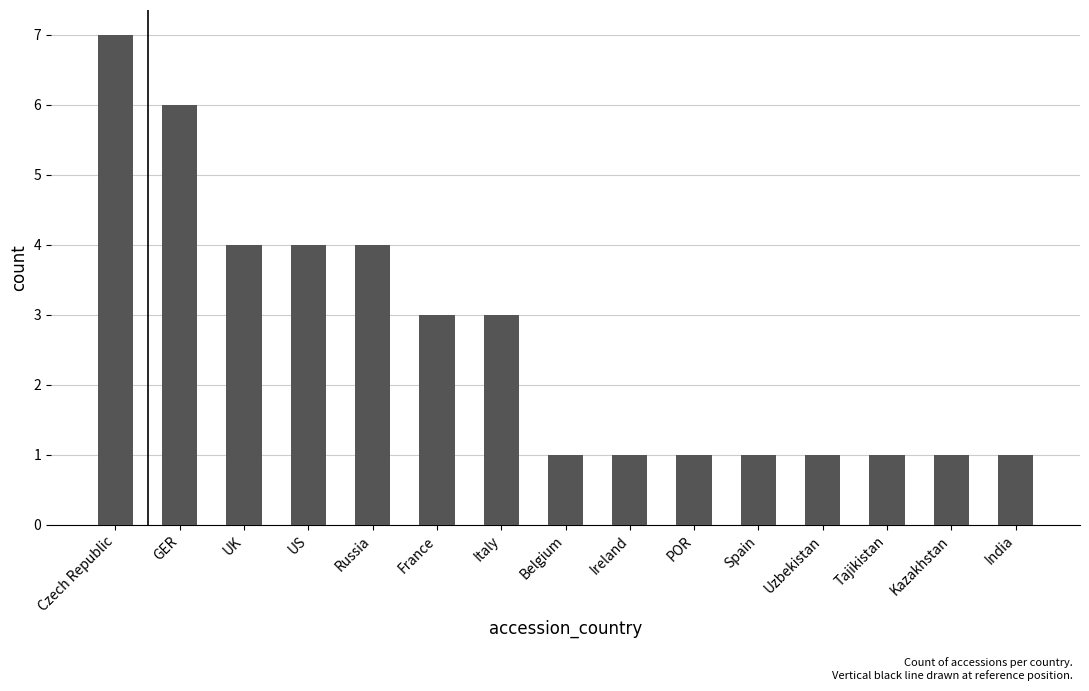

Are the bars grouped side by side (vs. stacked)?

No